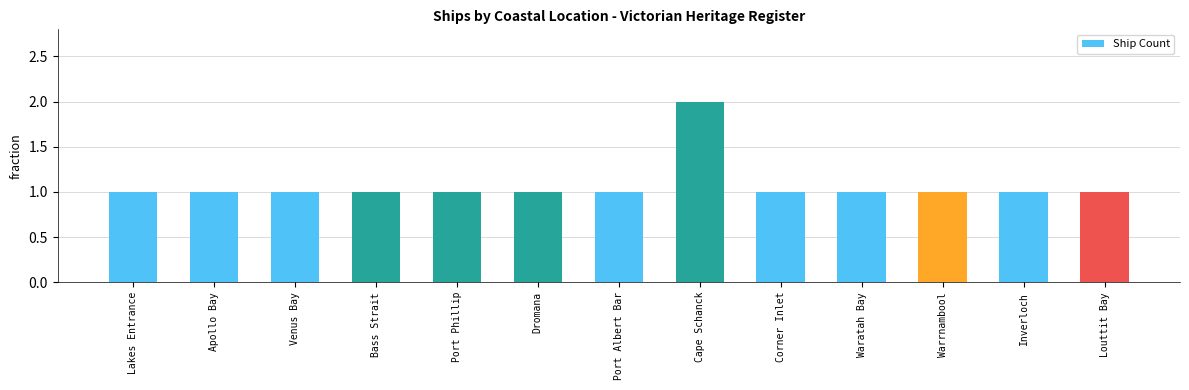

What is the average value?

1